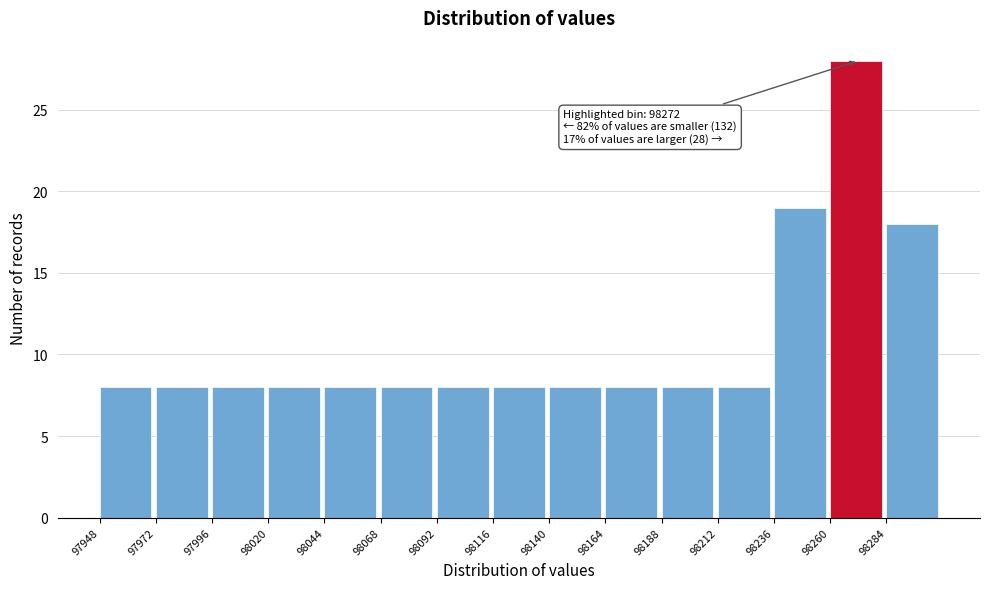

Which range on the x-axis has the tallest bar?

98260 to 98284